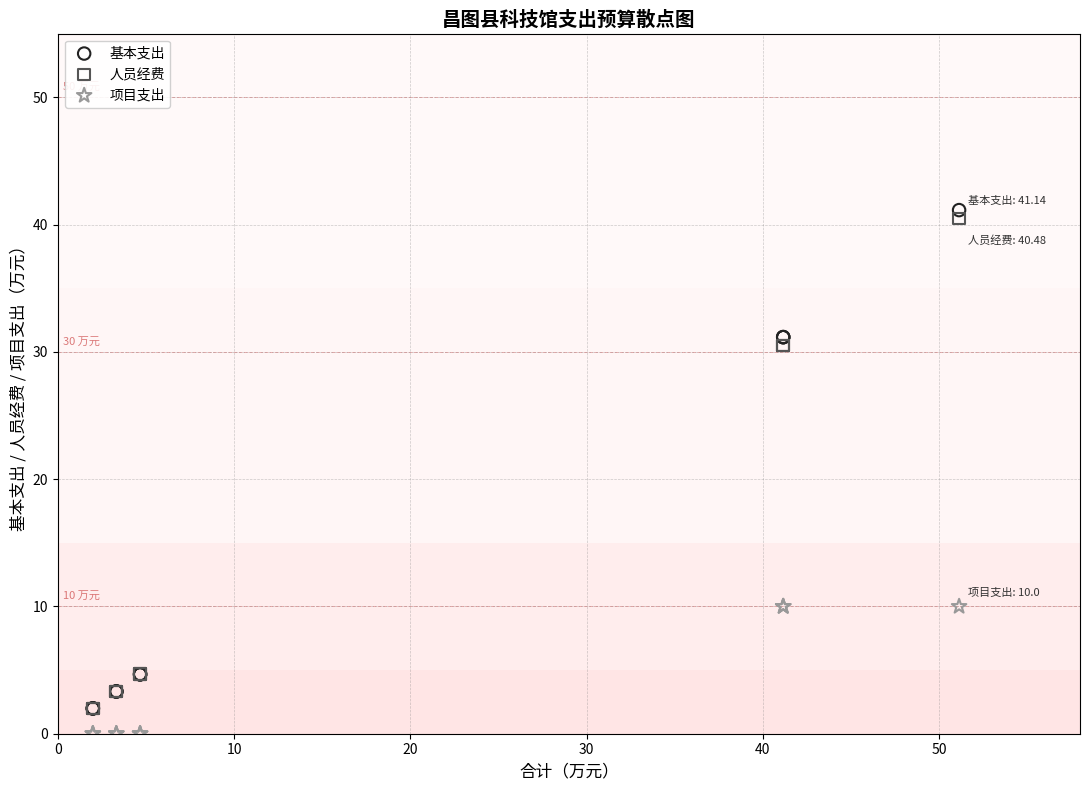

What are all the series names shown in the legend?

基本支出, 人员经费, 项目支出